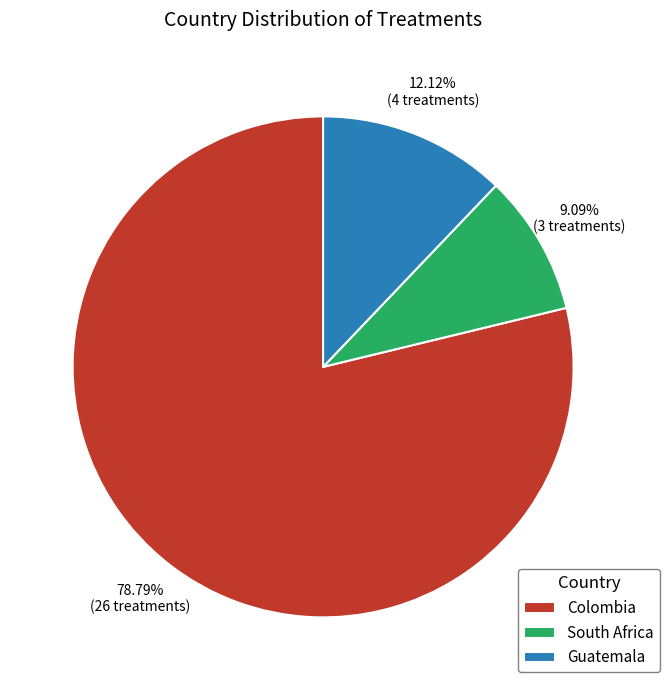

Which slice is the smallest?

South Africa